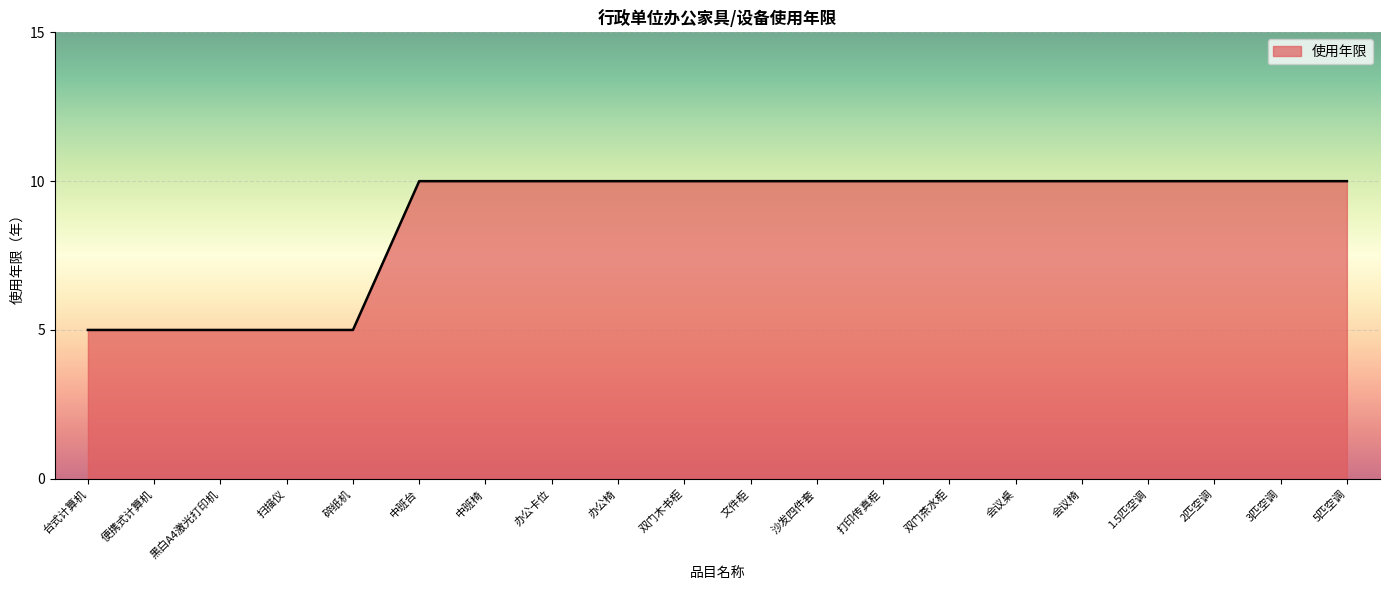

Reading right to left, list all the values displayed in this chart.

10	10	10	10	10	10	10	10	10	10	10	10	10	10	10	5	5	5	5	5